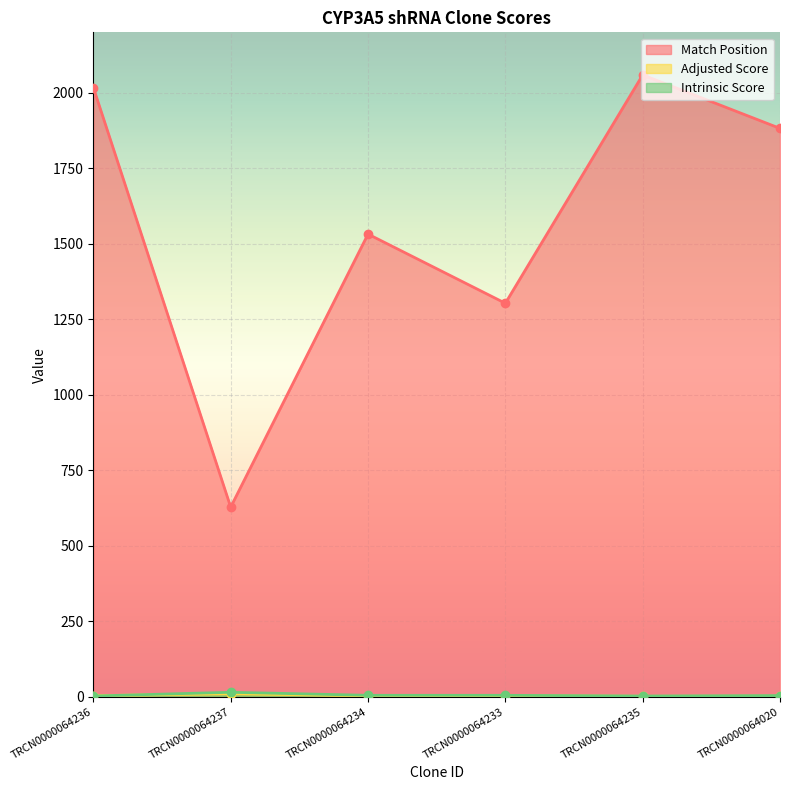

Where is Adjusted Score nearest to the value 6?

TRCN0000064236